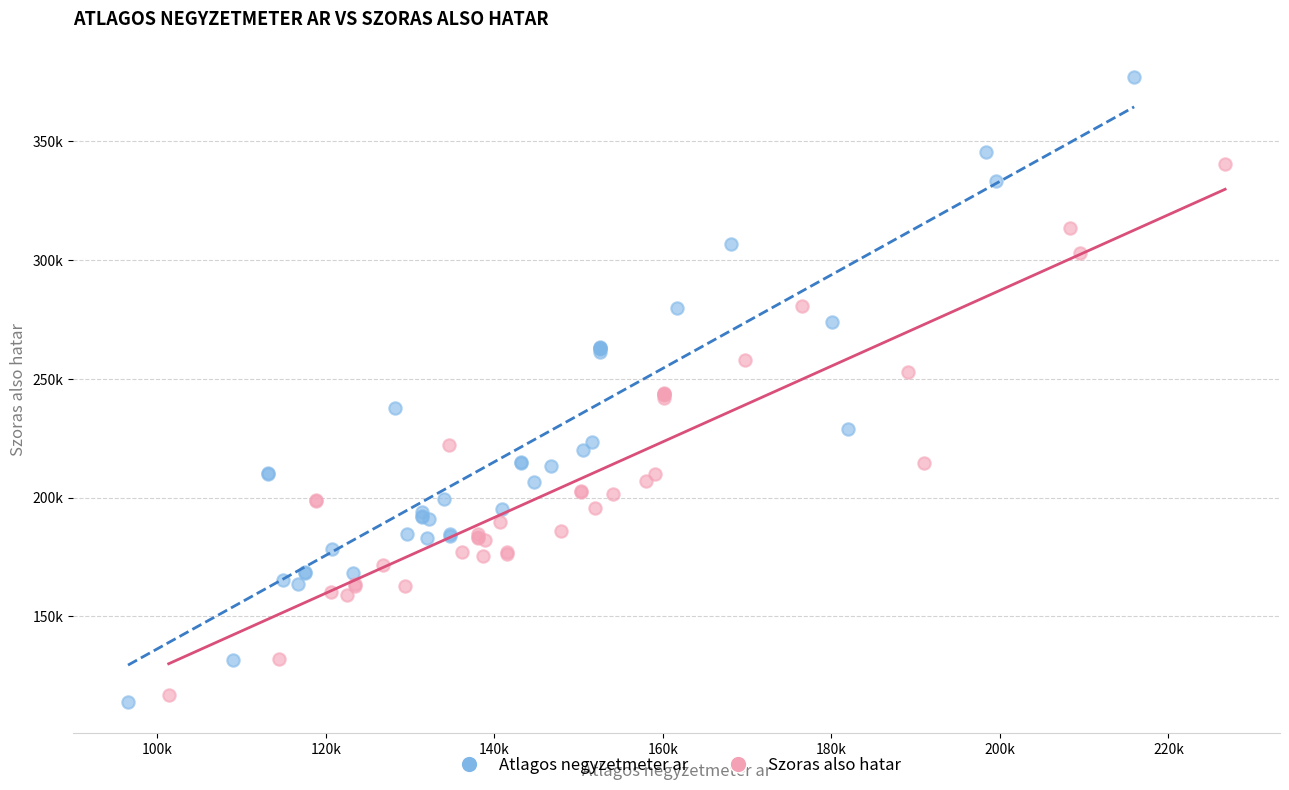

Which series has the widest spread of Y values?

Atlagos negyzetmeter ar